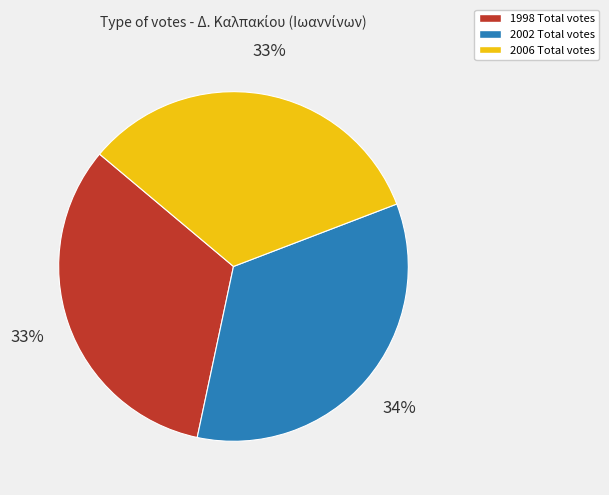

Is there any slice that represents more than half of the pie?

No